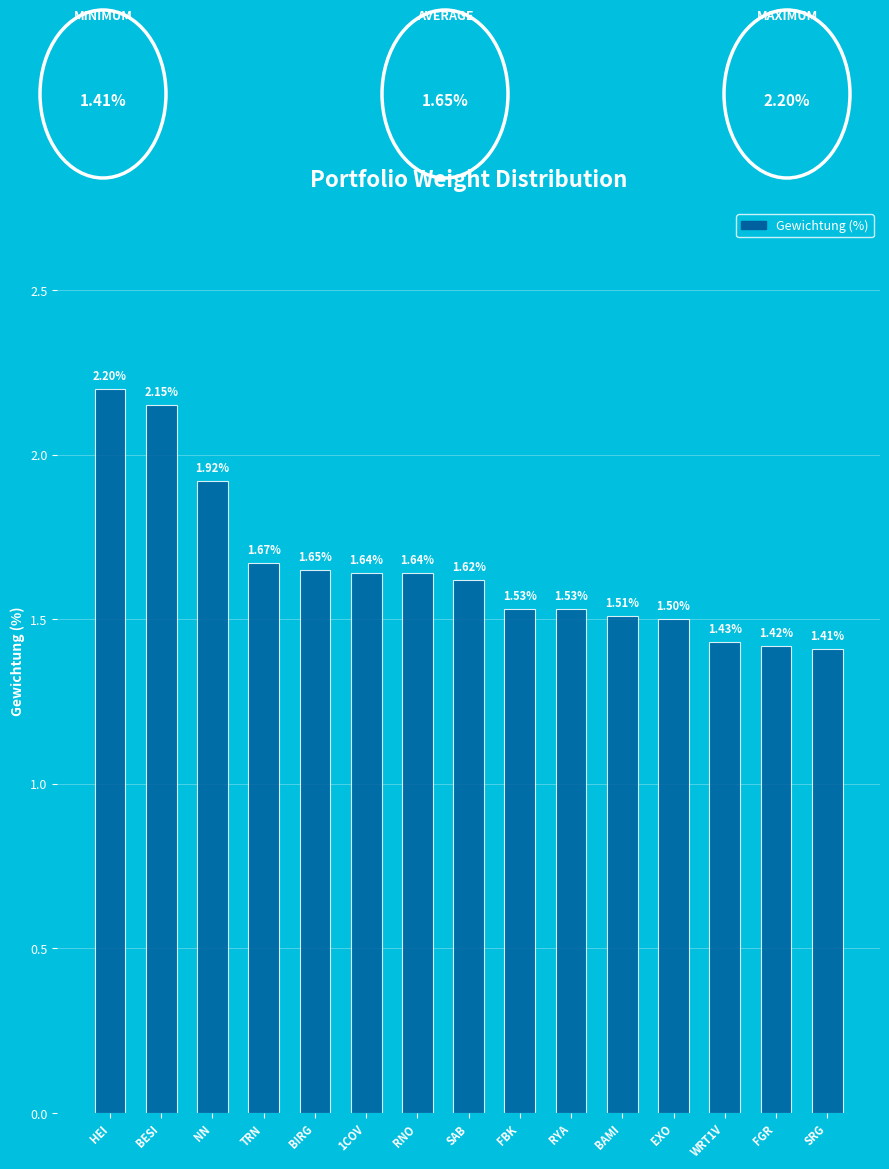

The value at HEI is 2.2. True or false?

True